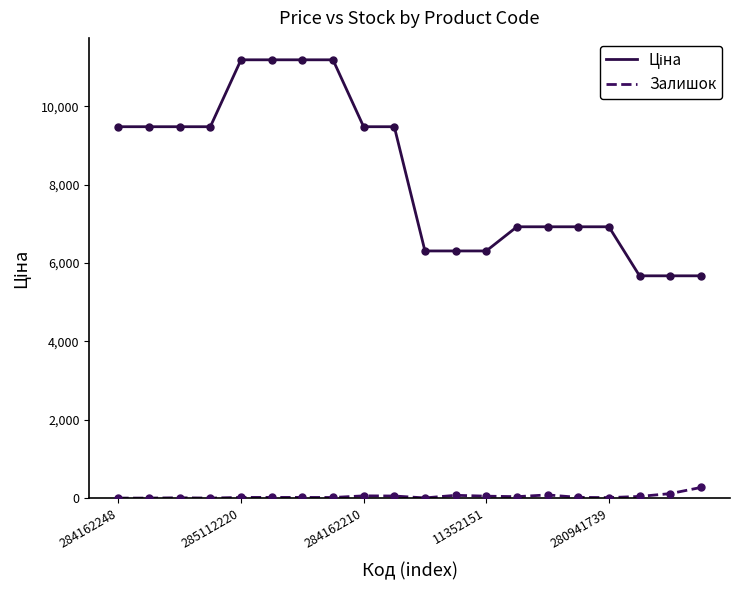

What is the greatest value displayed?

11188.2